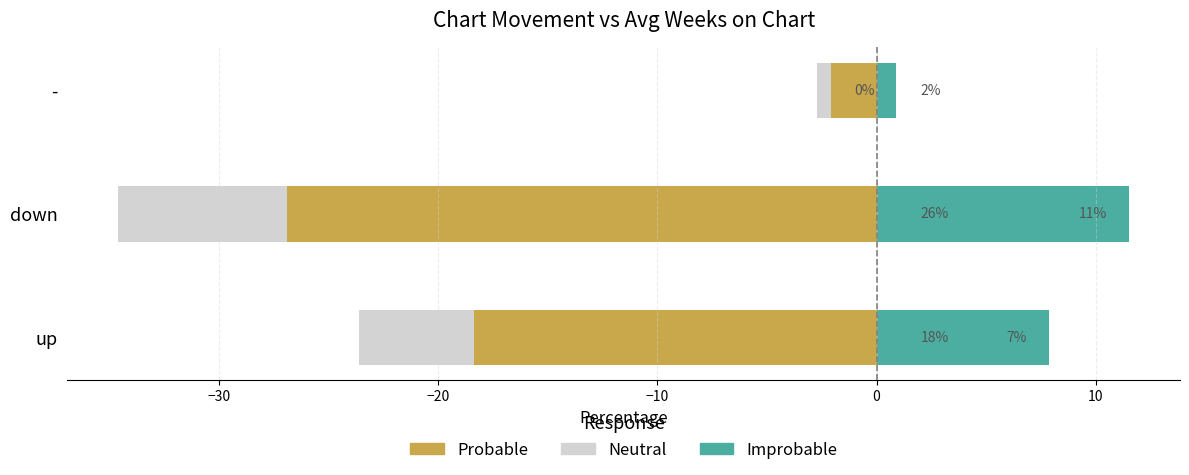

Which has a higher value, up or -?

-